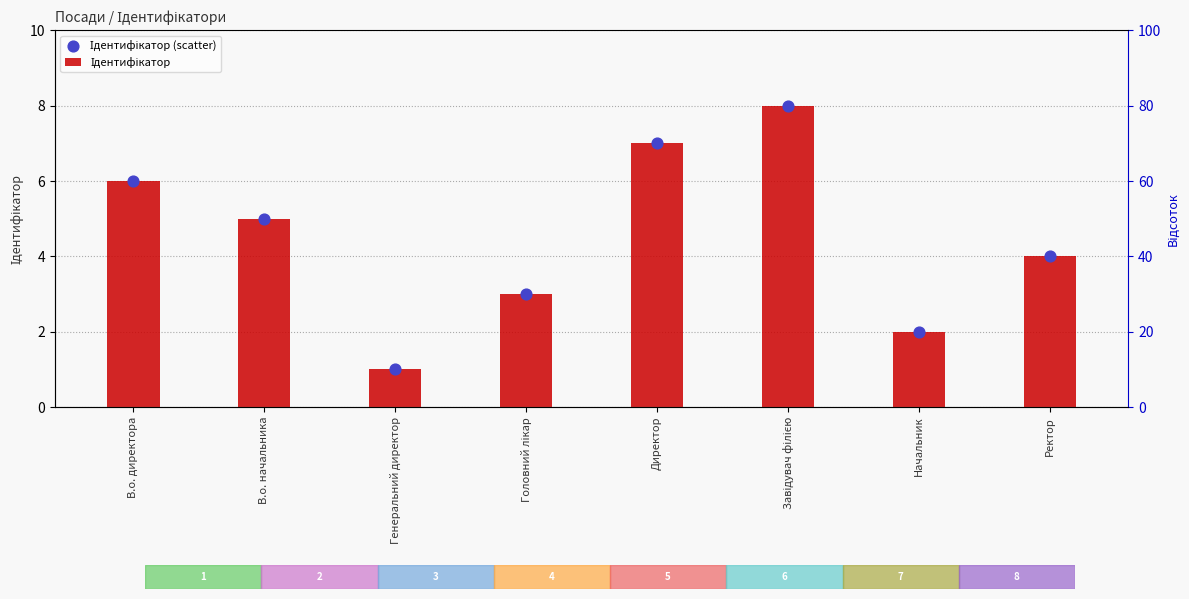

At how many categories does at least one series exceed 3?

5